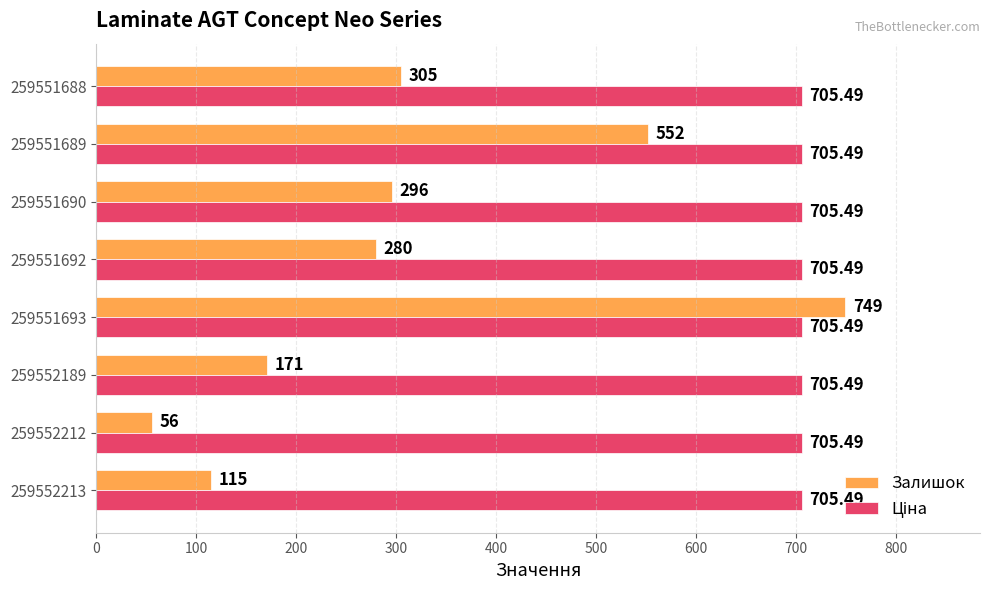

Which series has the largest range (max minus min)?

Залишок